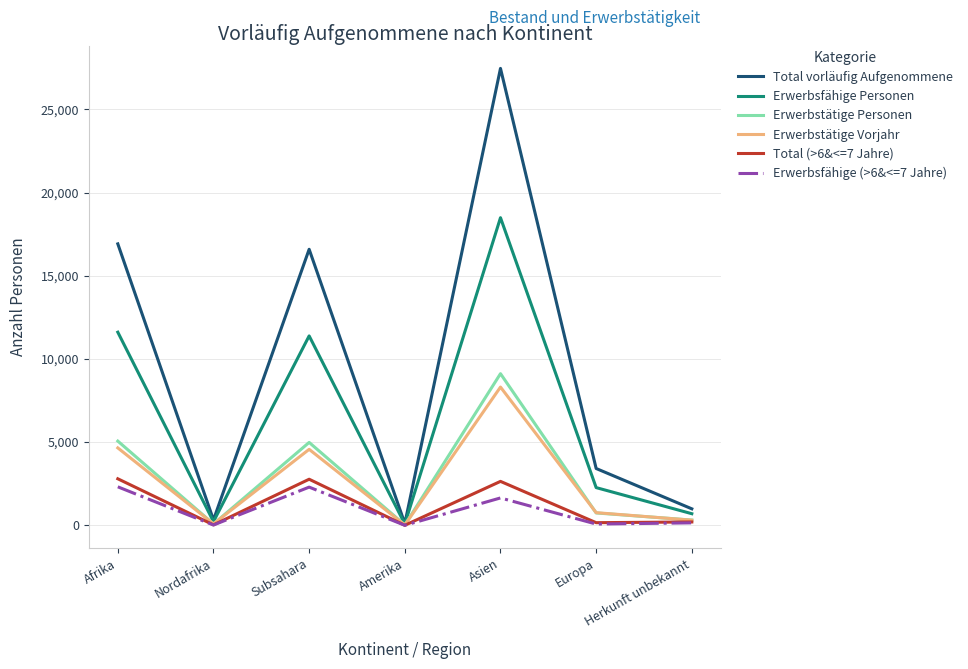

What is the total value across all series at Nordafrika?

760